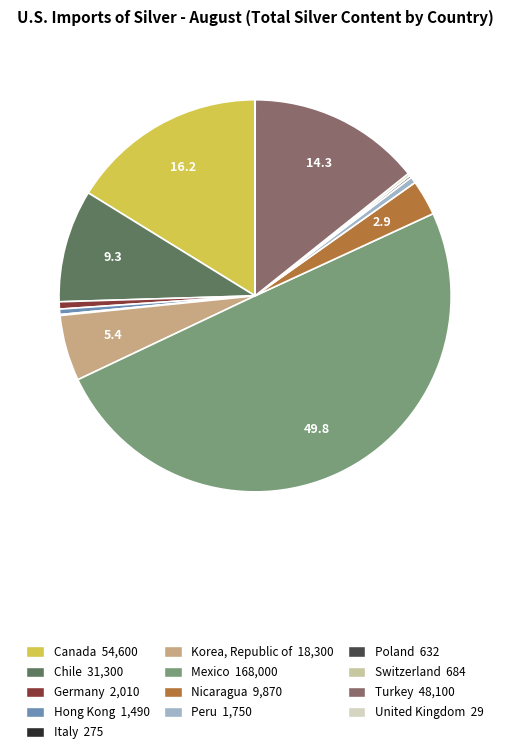

The Chile slice represents 4% of the pie. True or false?

False